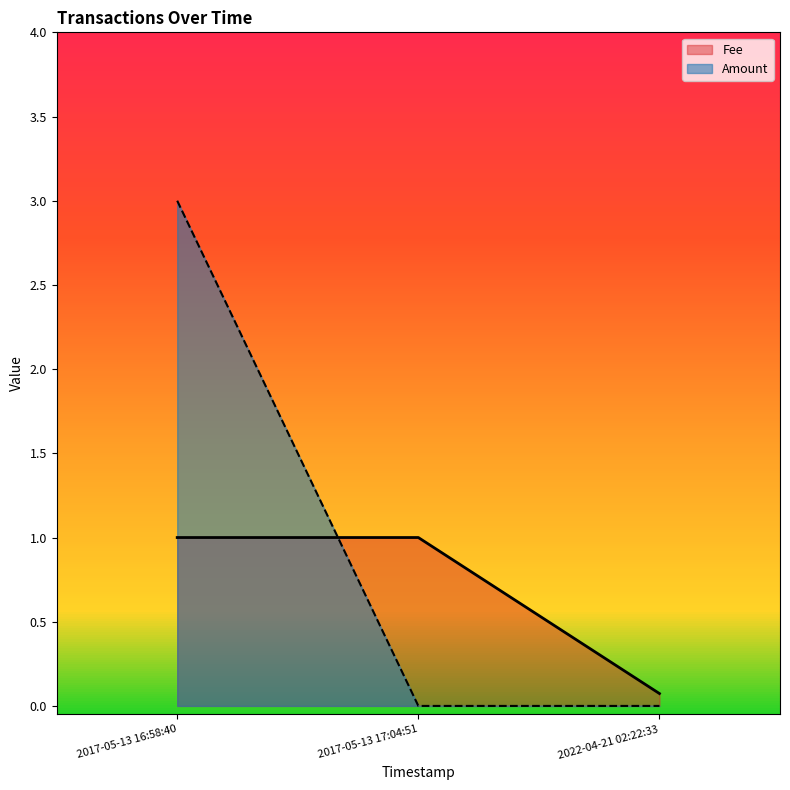

Count the number of categories in the chart.

3